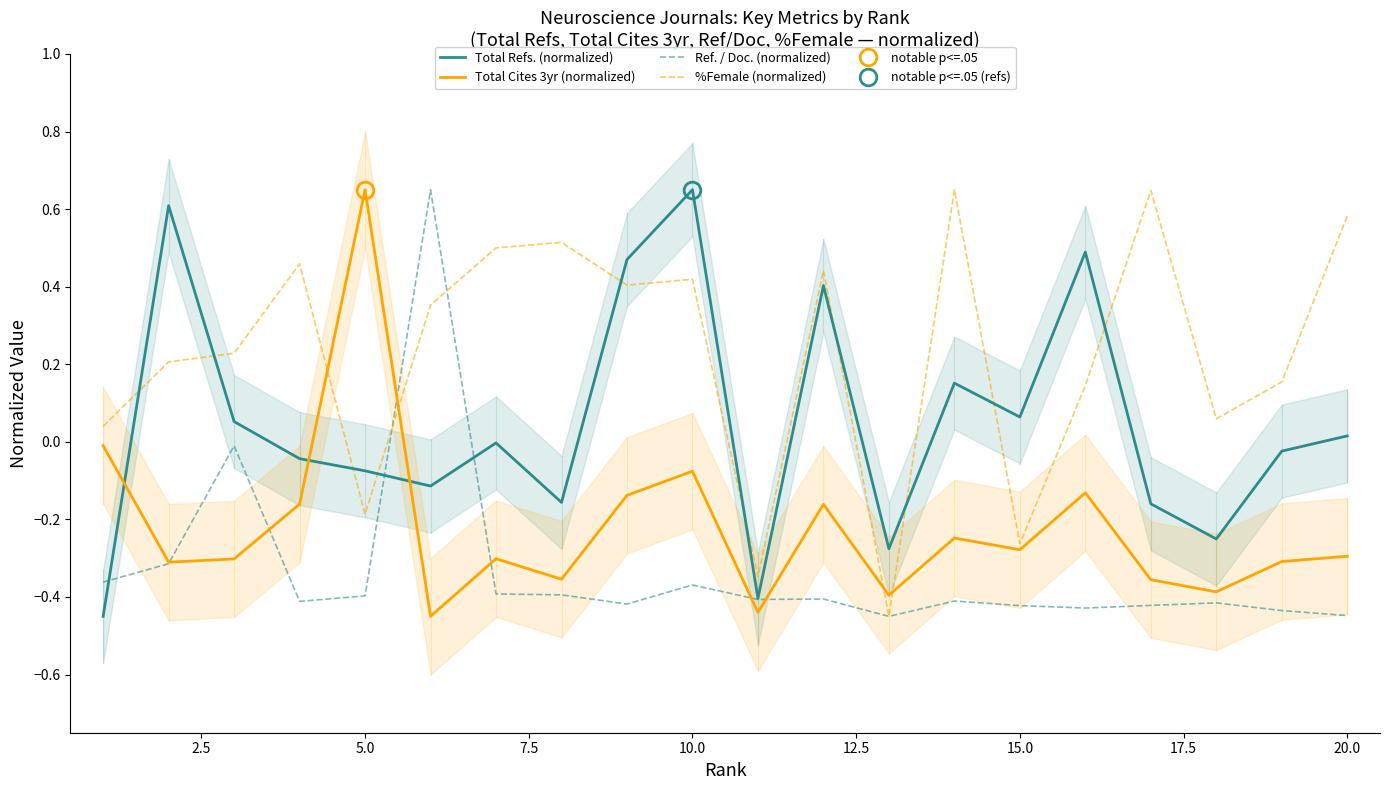

What is the difference between the maximum and second lowest values in the Ref. / Doc. (normalized) series?

1.1